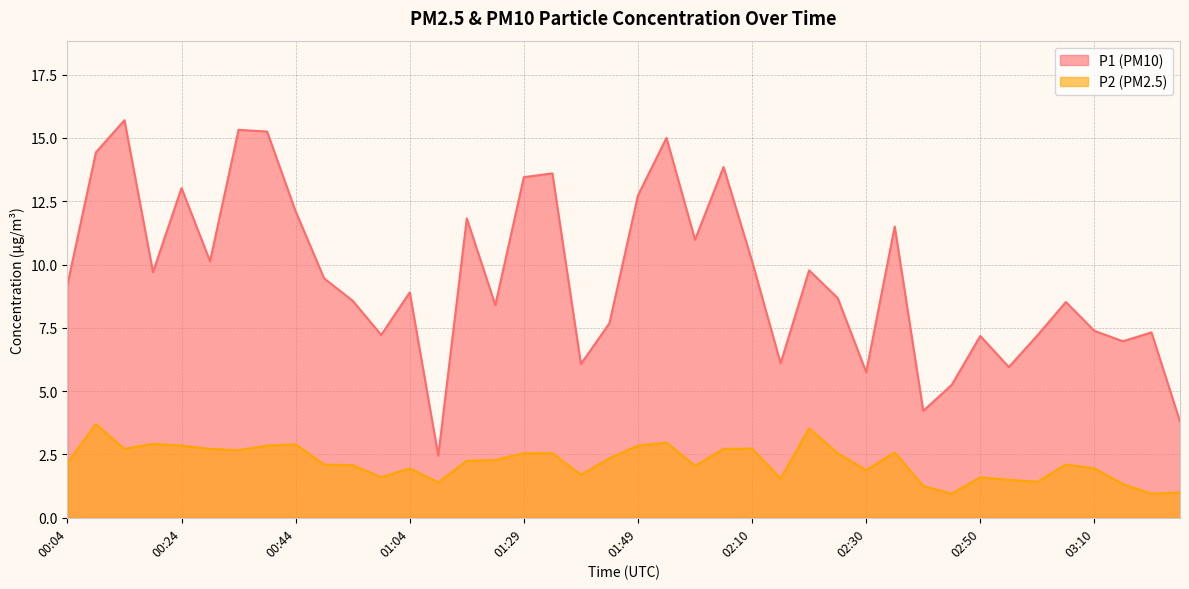

Does the chart display data point markers on the line(s)?

No